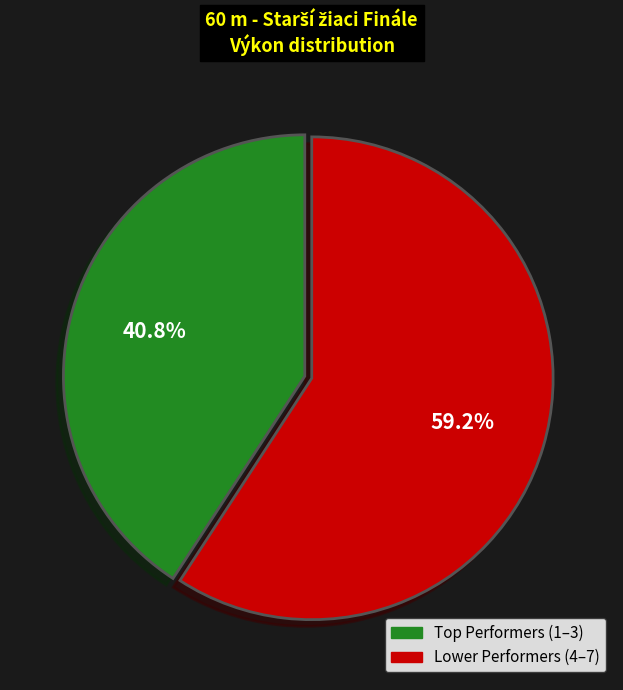

Is there any slice that represents more than half of the pie?

Yes